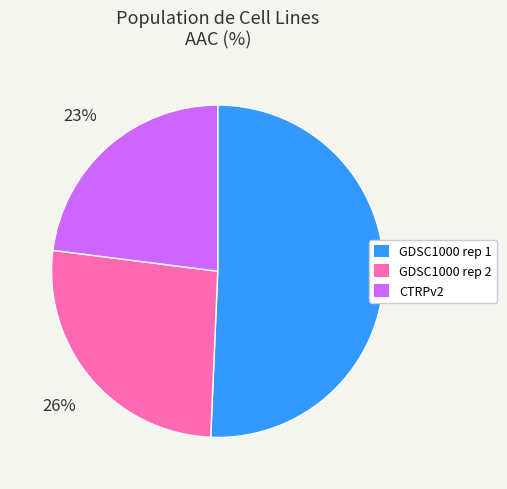

Which slice is the smallest?

CTRPv2